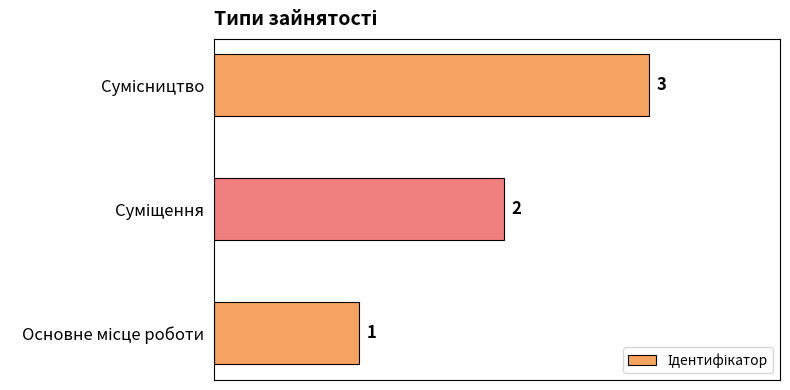

How many values are between 1 and 3?

3